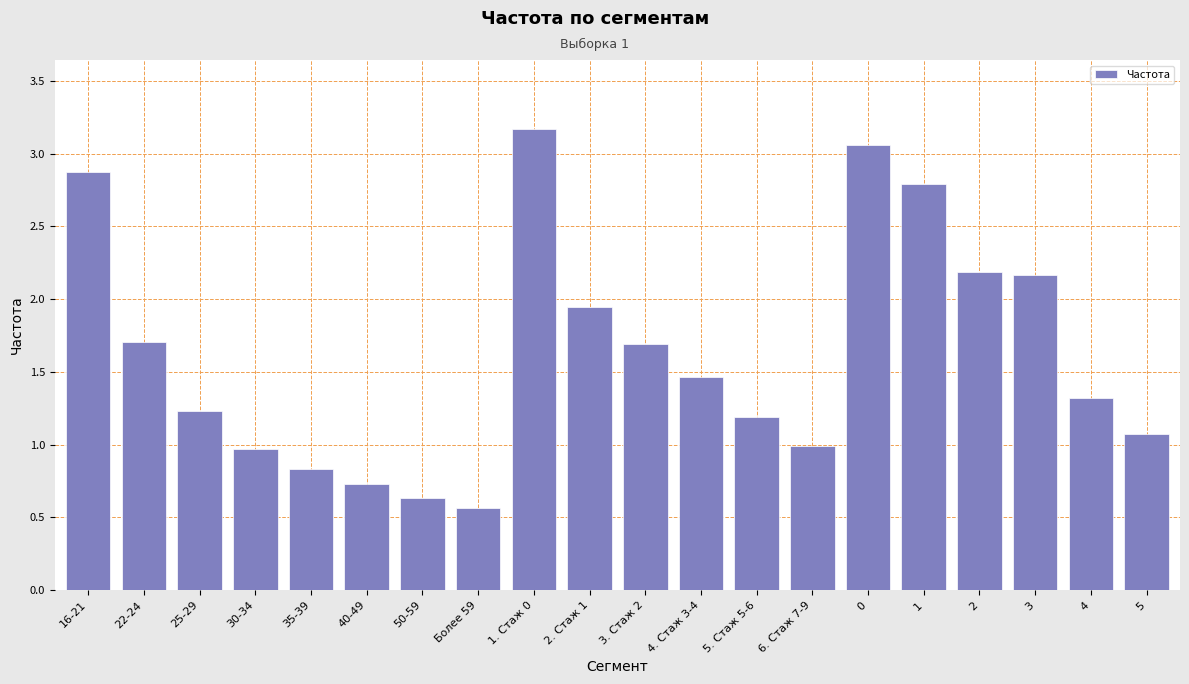

Read the value at Более 59.

0.6